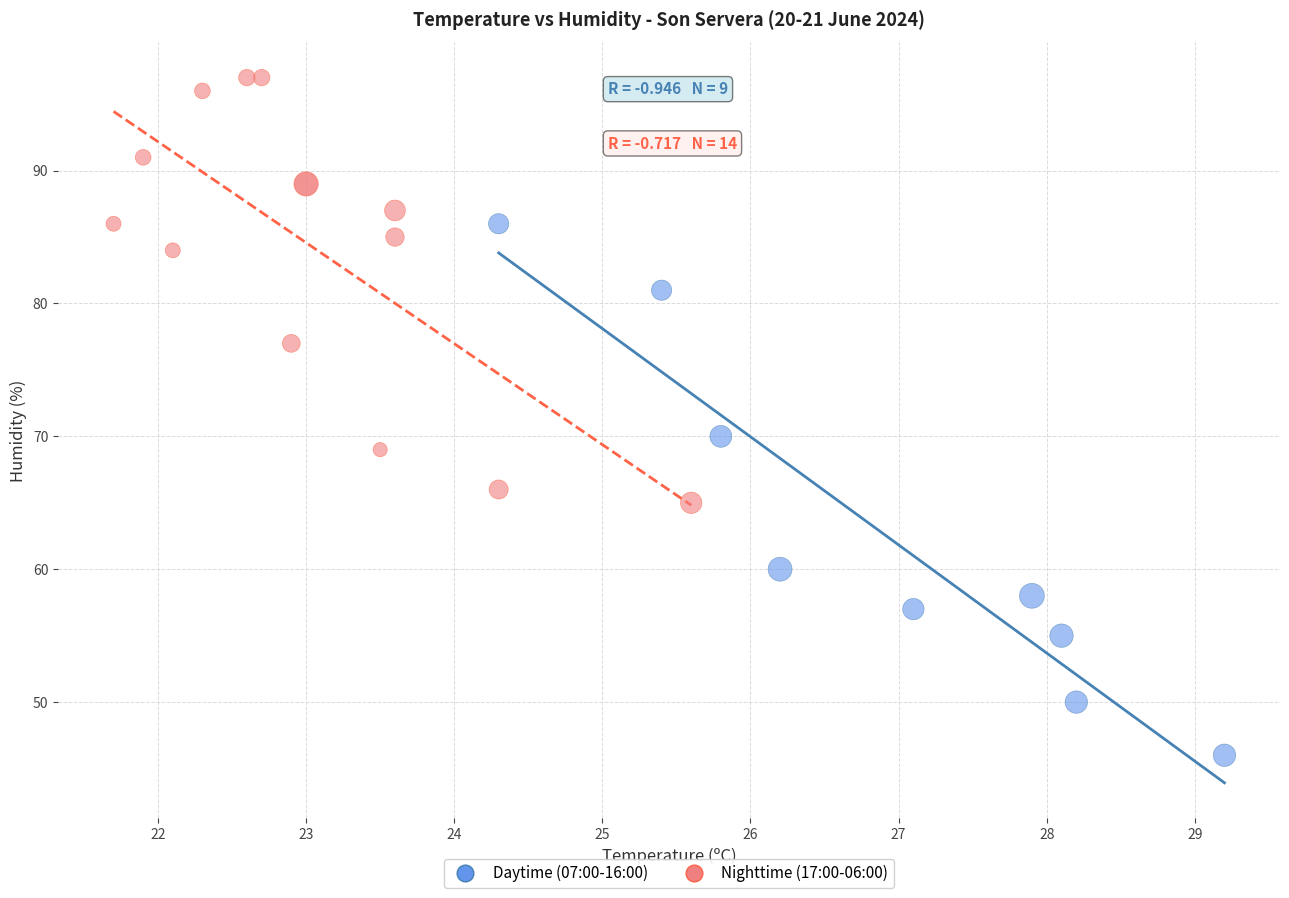

Which series has the largest Y range (max minus min)?

Daytime (07:00-16:00)